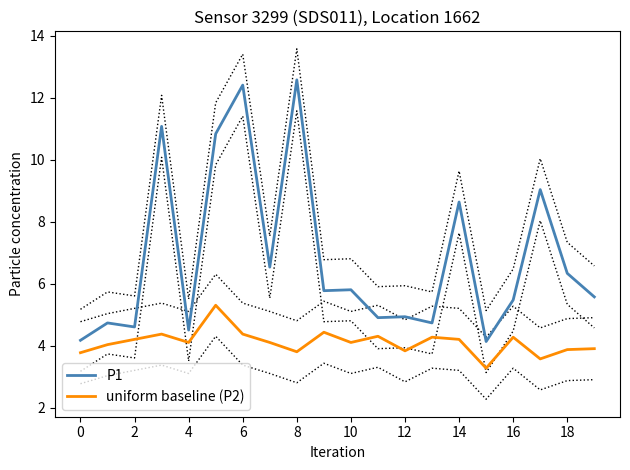

Which series has the largest total across all categories?

P1